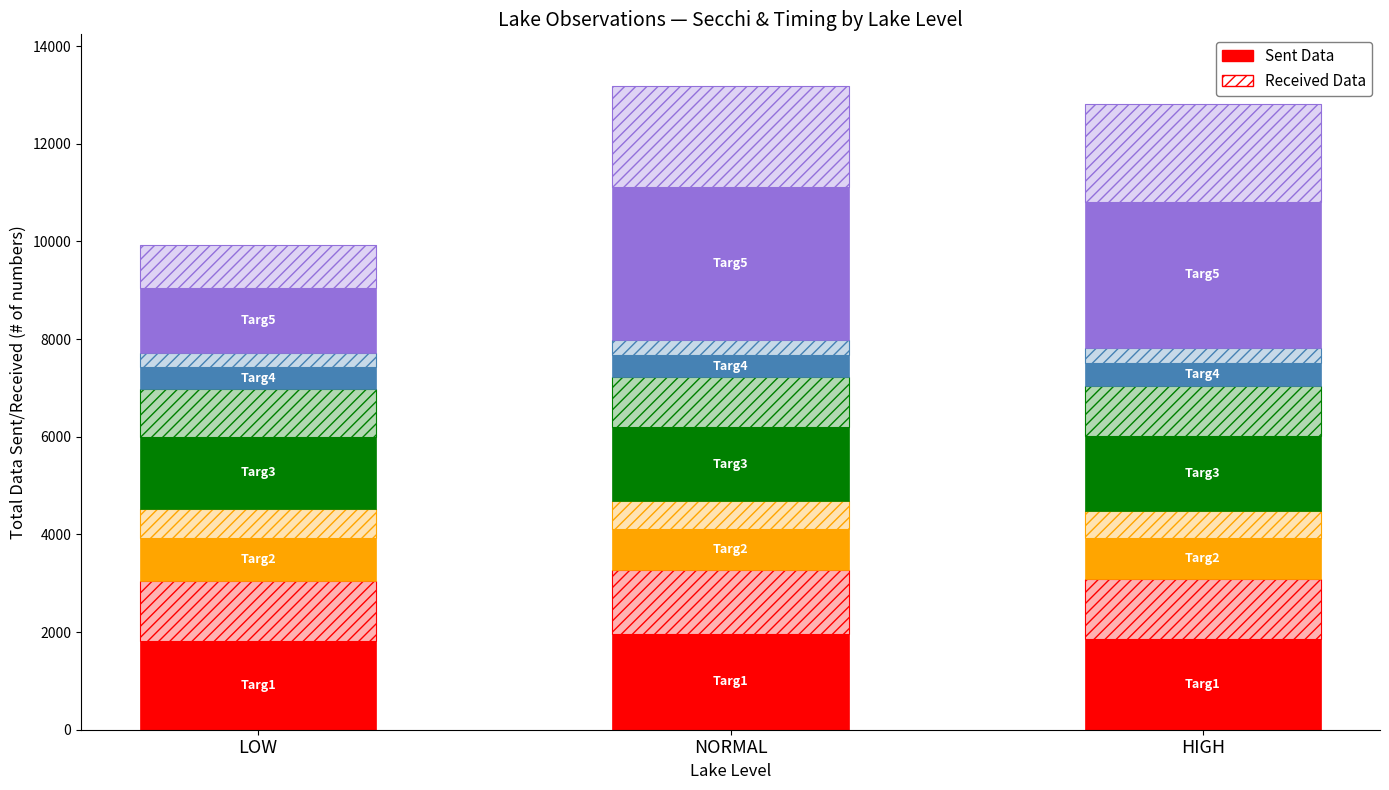

Which has a higher value, LOW or HIGH?

HIGH